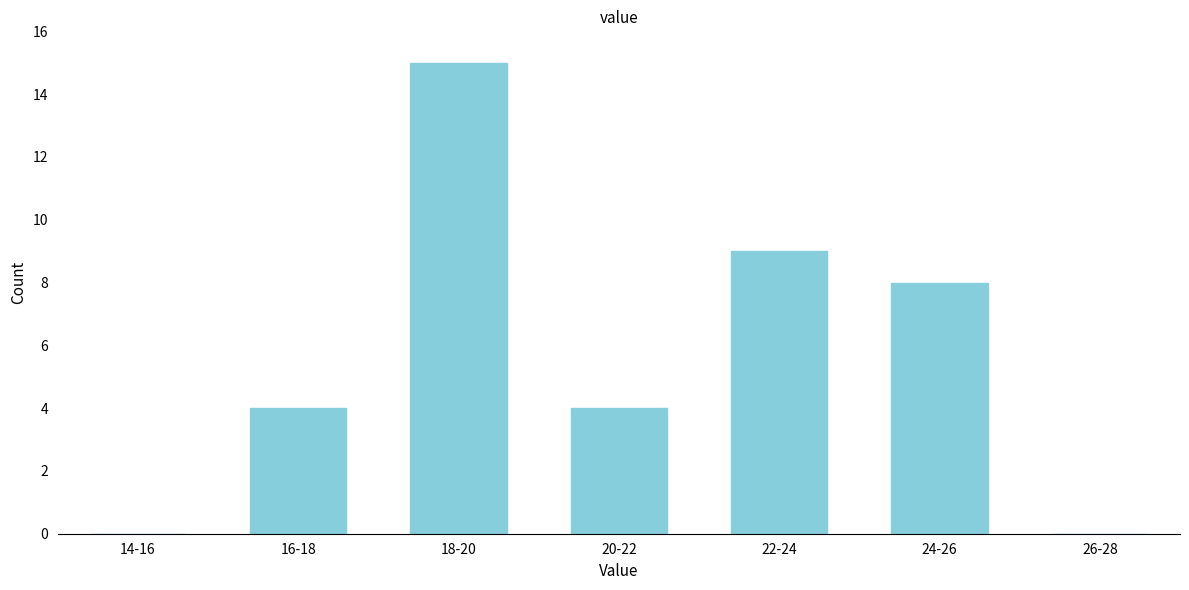

Reading right to left, extract all data points from this chart.

26-28=0	24-26=8	22-24=9	20-22=4	18-20=15	16-18=4	14-16=0